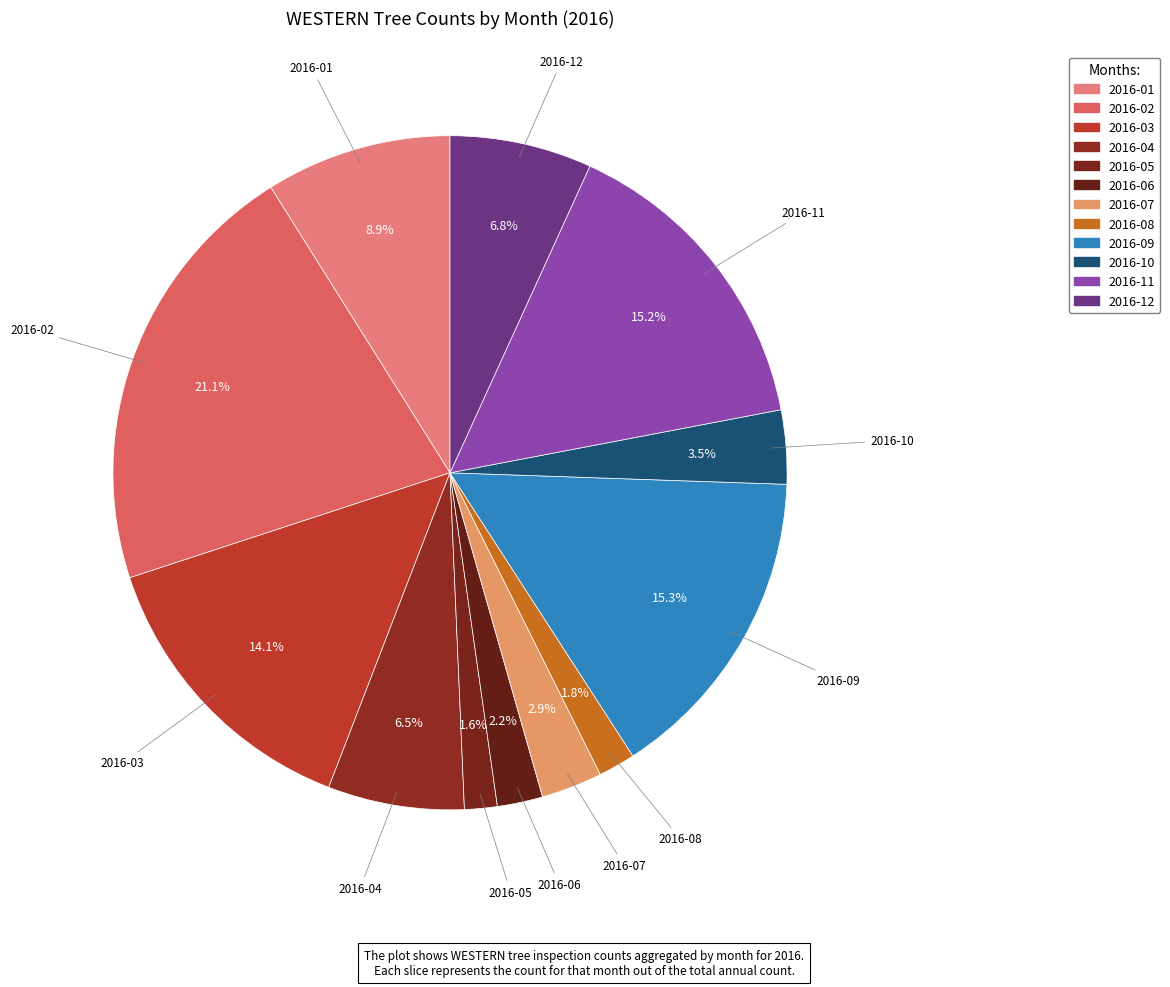

How many segments does this pie chart have?

12